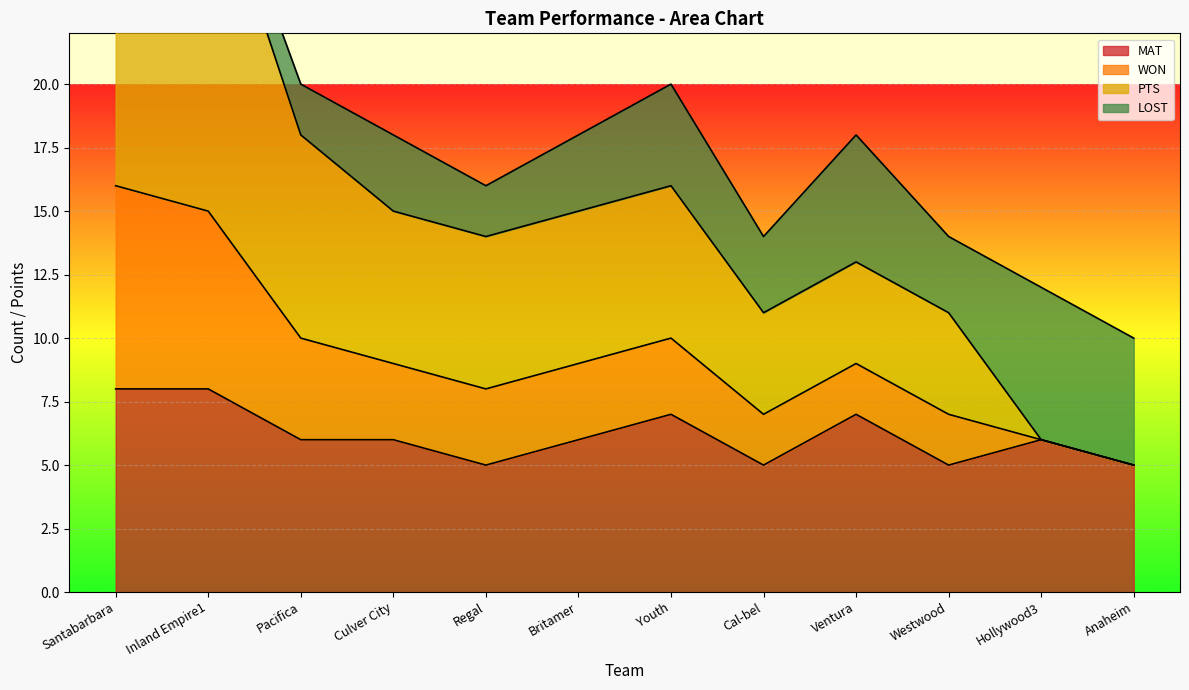

At which label does MAT first exceed 6?

Santabarbara